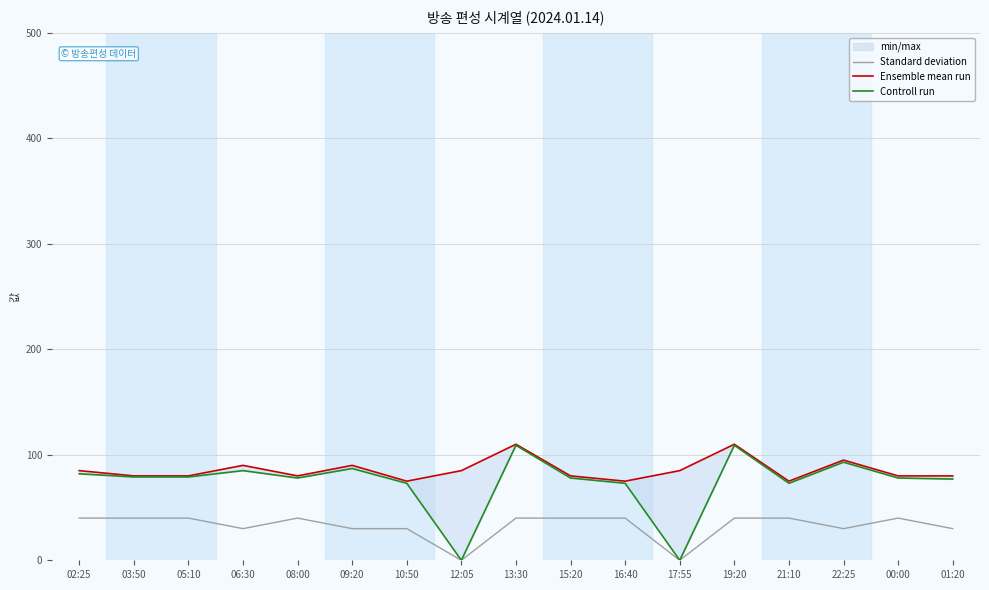

What position from the right is 22:25?

3